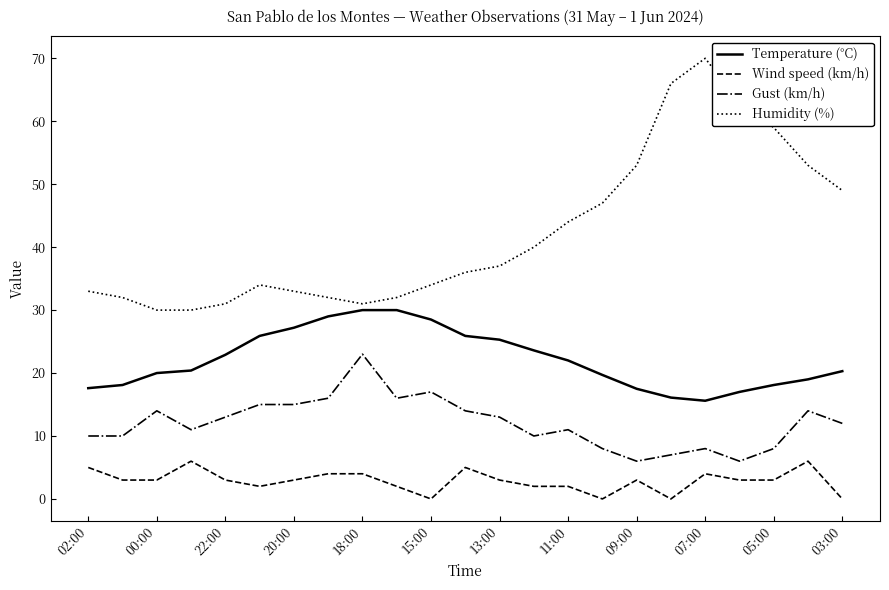

True or false: Humidity (%) and Wind speed (km/h) intersect in this chart.

False